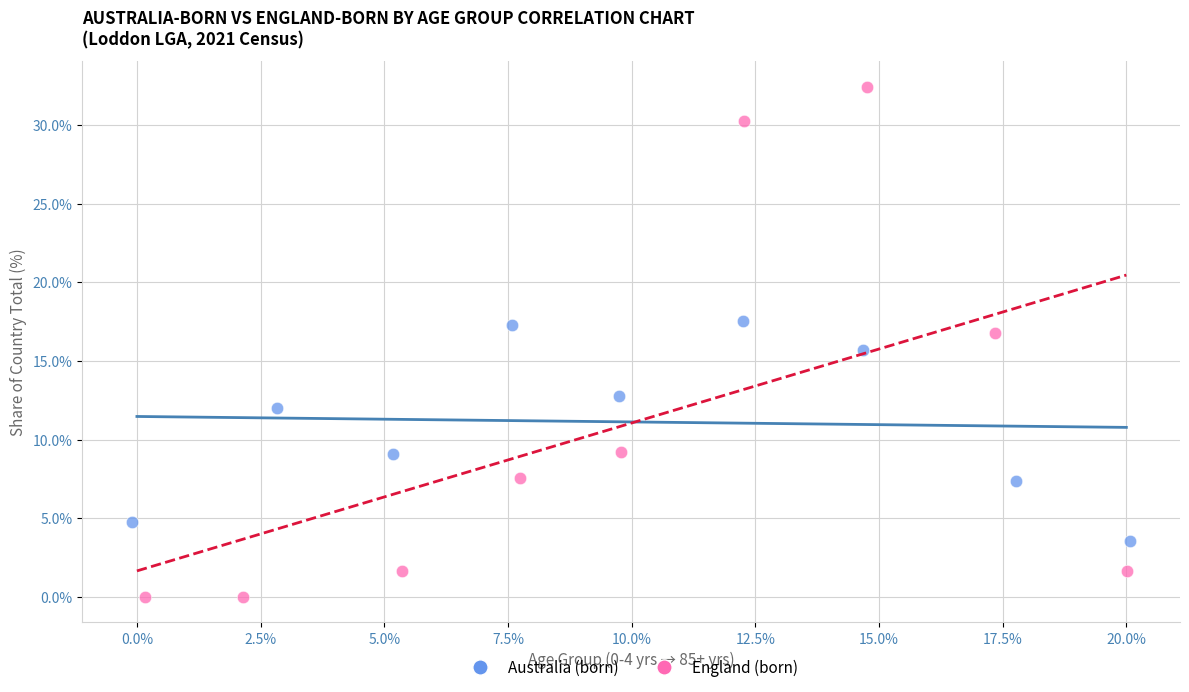

Which series has the largest Y range (max minus min)?

England (born)